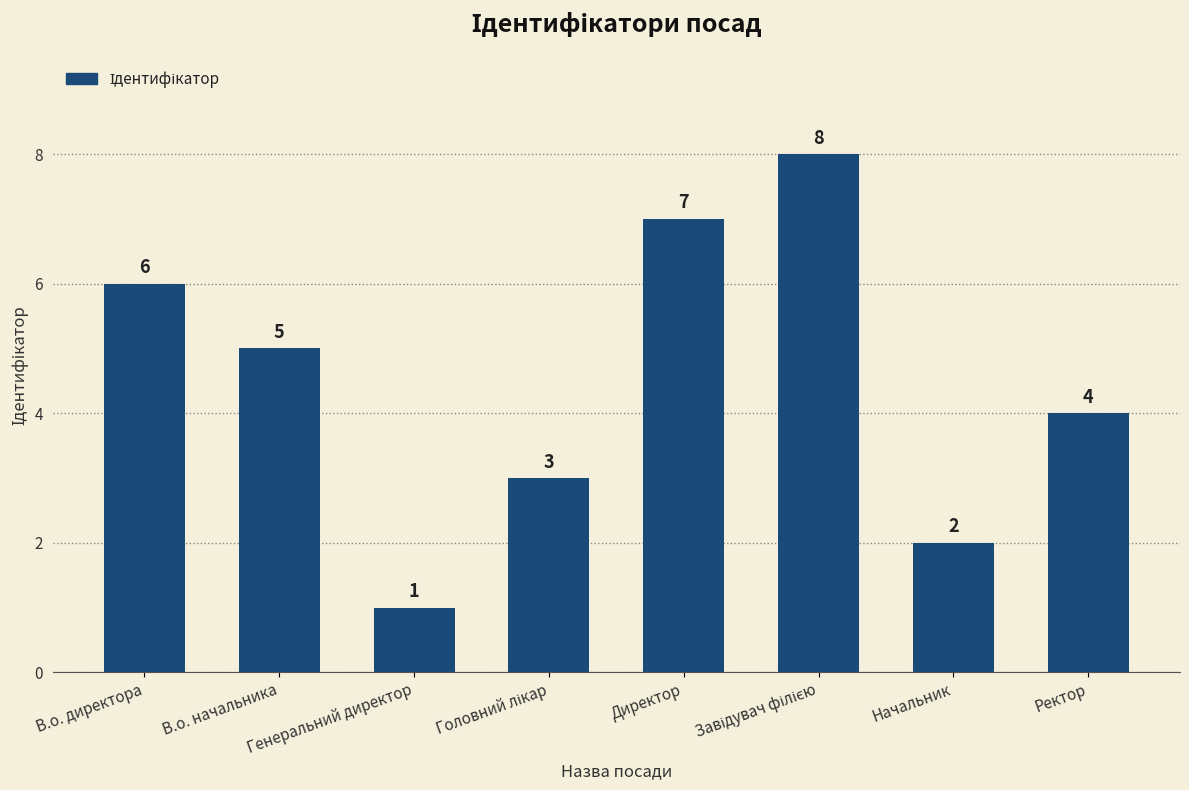

Where is the data nearest to the value 4?

Ректор